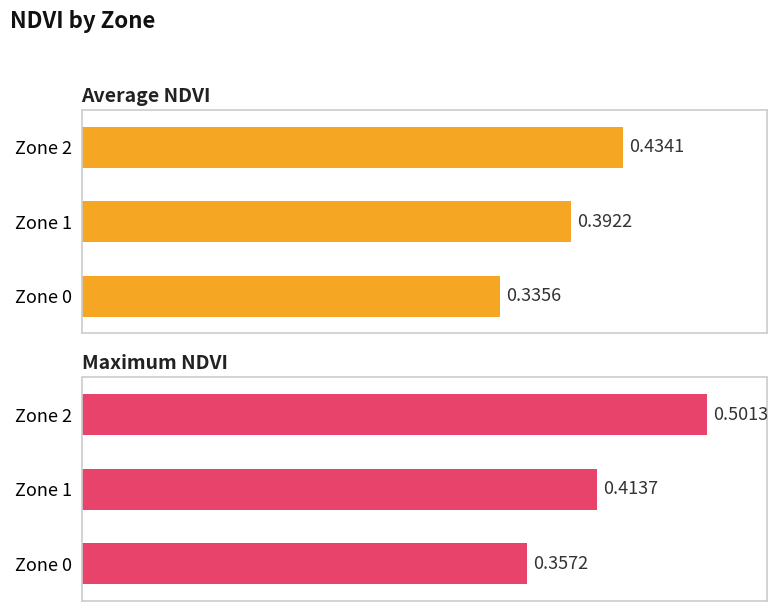

What is the value of the Average NDVI bar at the 3rd from the left?

0.4